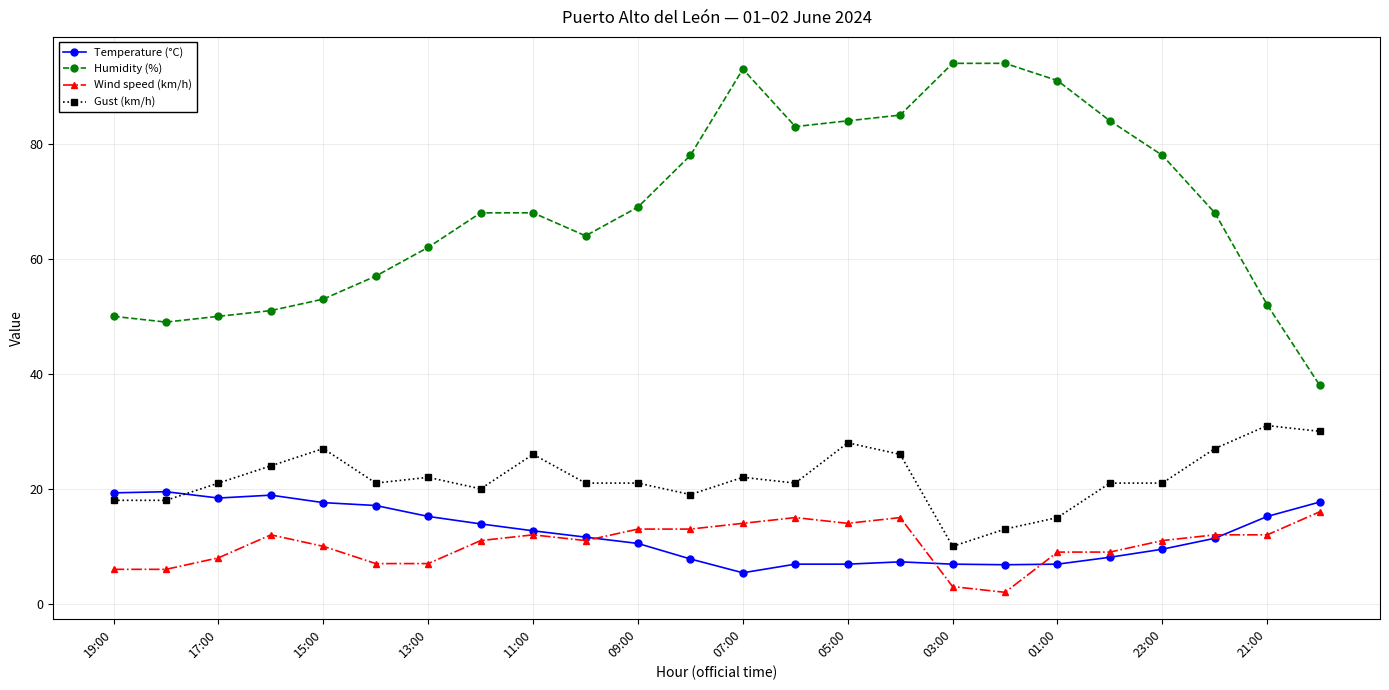

What is the highest value of the Temperature (°C) series?

19.5